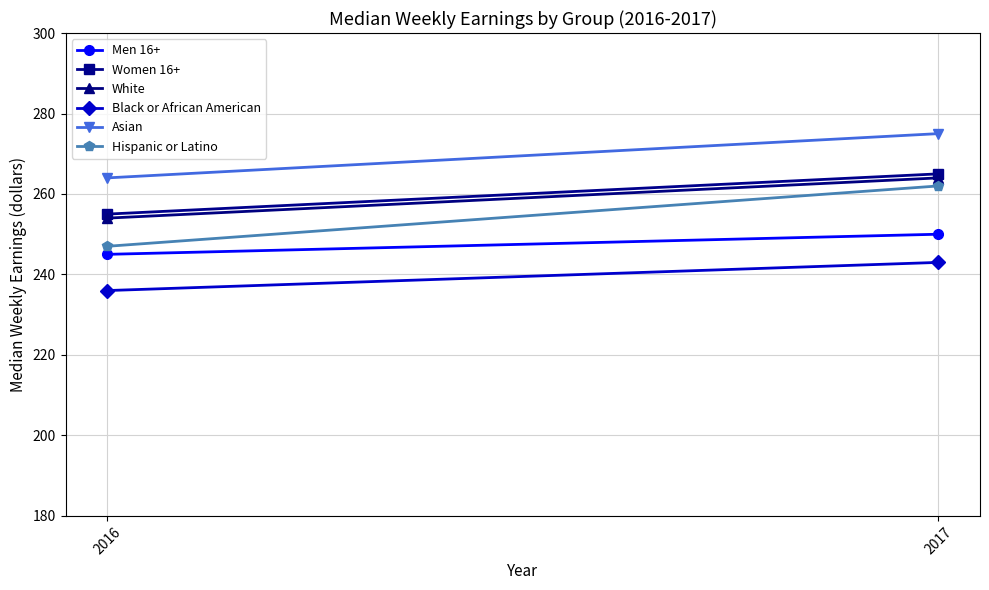

Which label corresponds to the largest value in the chart?

2017